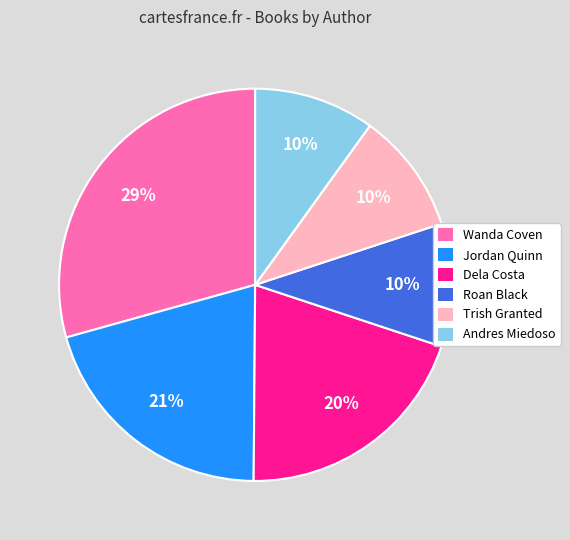

Combined, do Wanda Coven and Andres Miedoso account for over 50%?

No